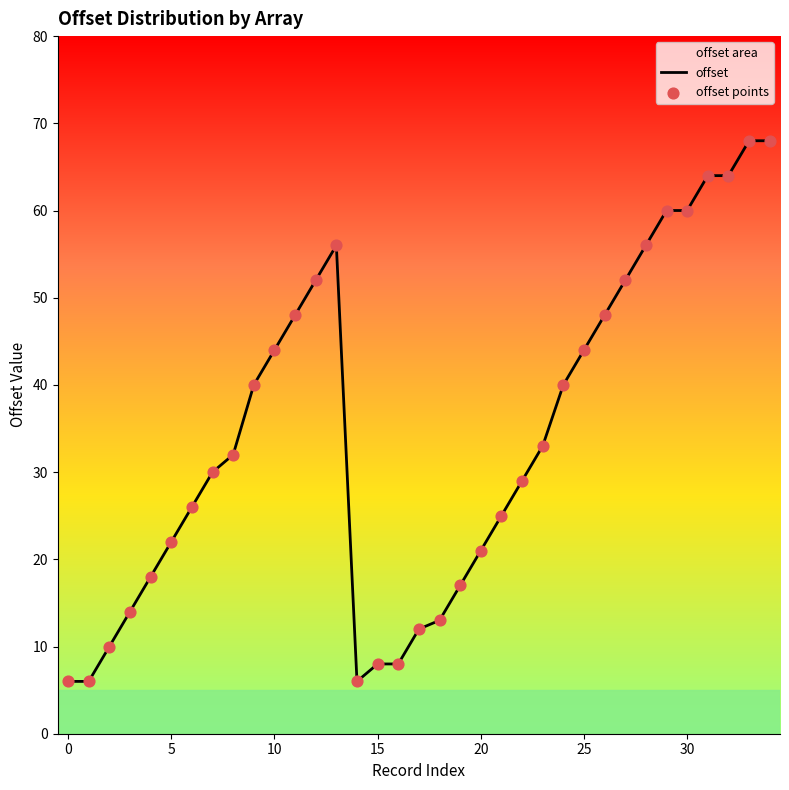

At how many categories does at least one series exceed 46?

12